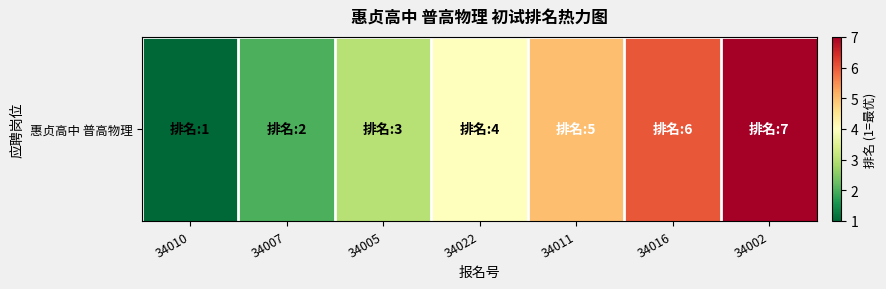

List the labels in order of value, largest first.

34002, 34016, 34011, 34022, 34005, 34007, 34010